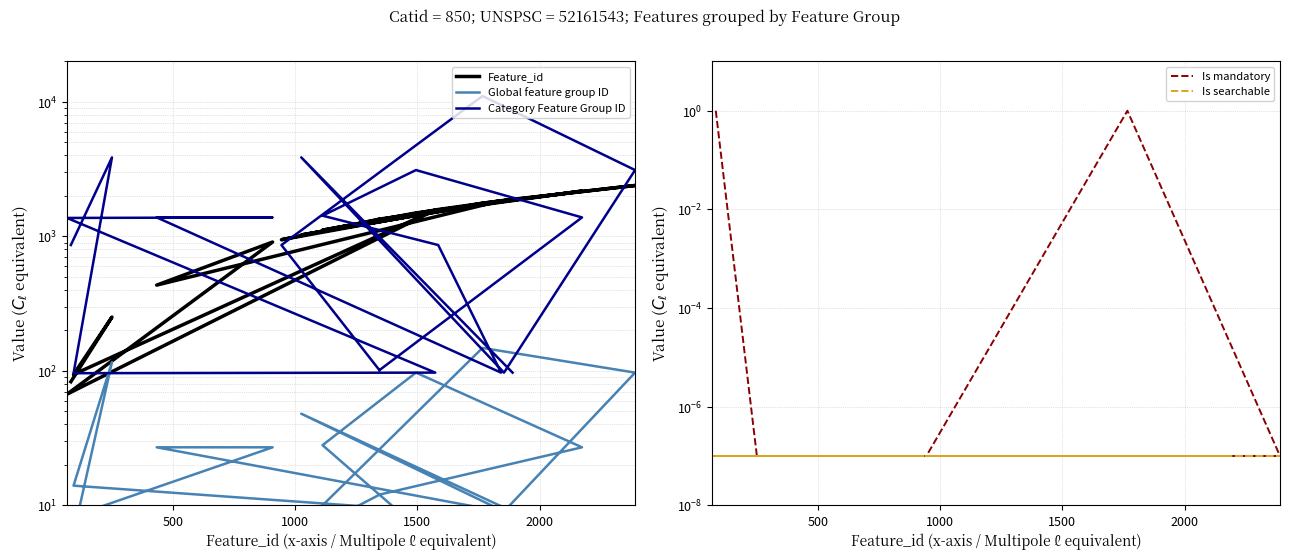

How many distinct data groups are displayed?

5